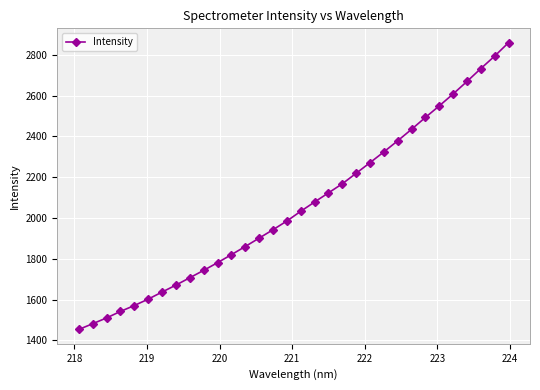

What is the difference between the maximum and second lowest values?

1378.7